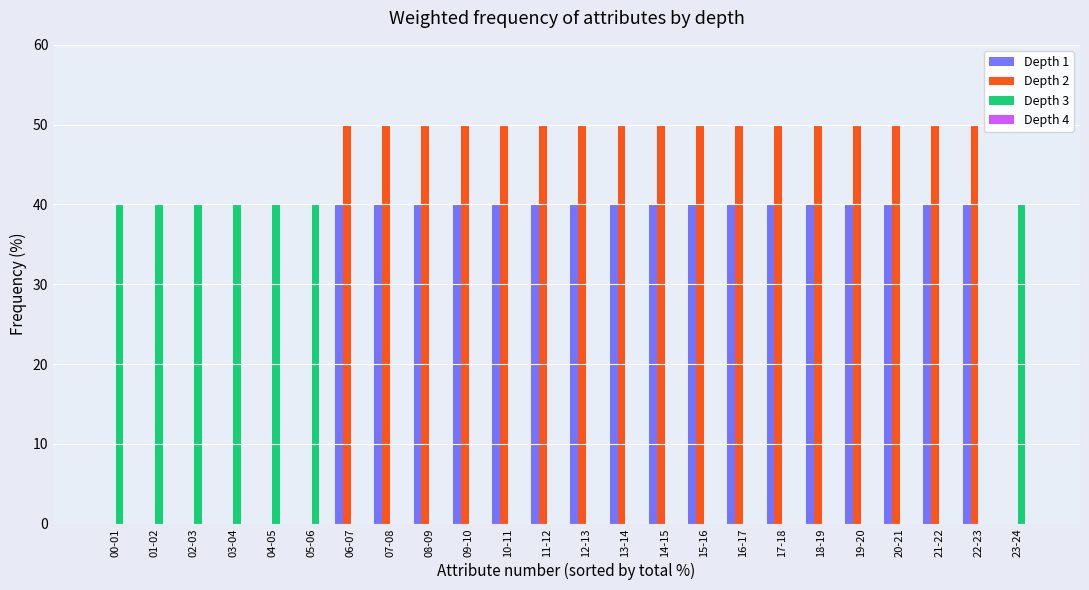

True or false: Depth 3 has a value of -16 at 17-18.

False